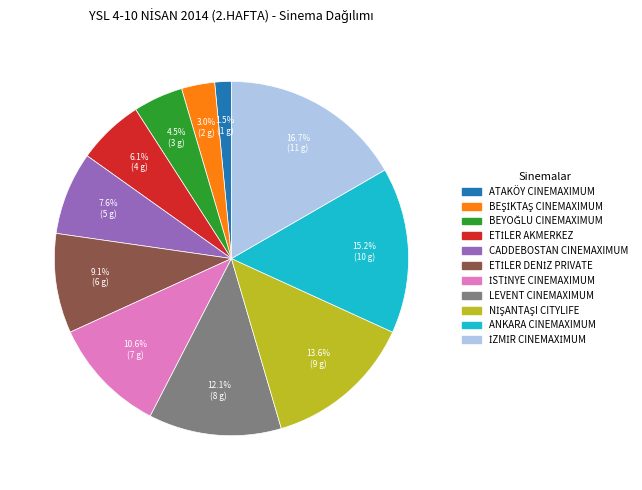

Which has a higher value, ATAKÖY CINEMAXIMUM or ANKARA CINEMAXIMUM?

ANKARA CINEMAXIMUM